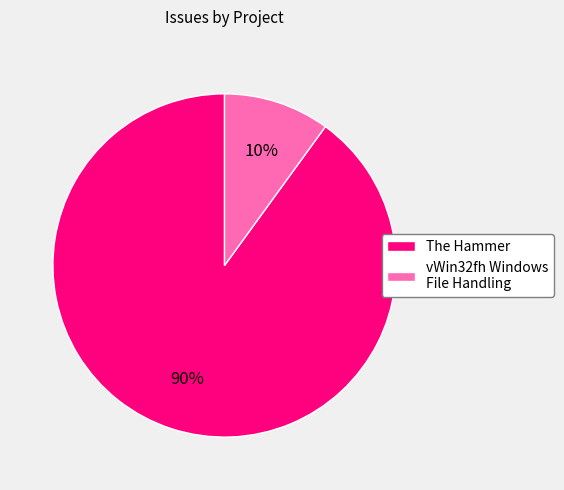

Rank the categories by value from lowest to highest.

vWin32fh Windows File Handling, The Hammer